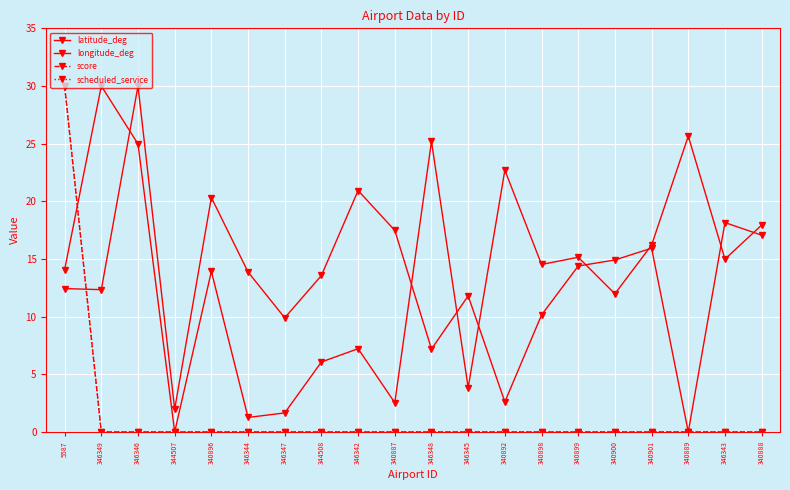

What are all the series names shown in the legend?

latitude_deg, longitude_deg, score, scheduled_service